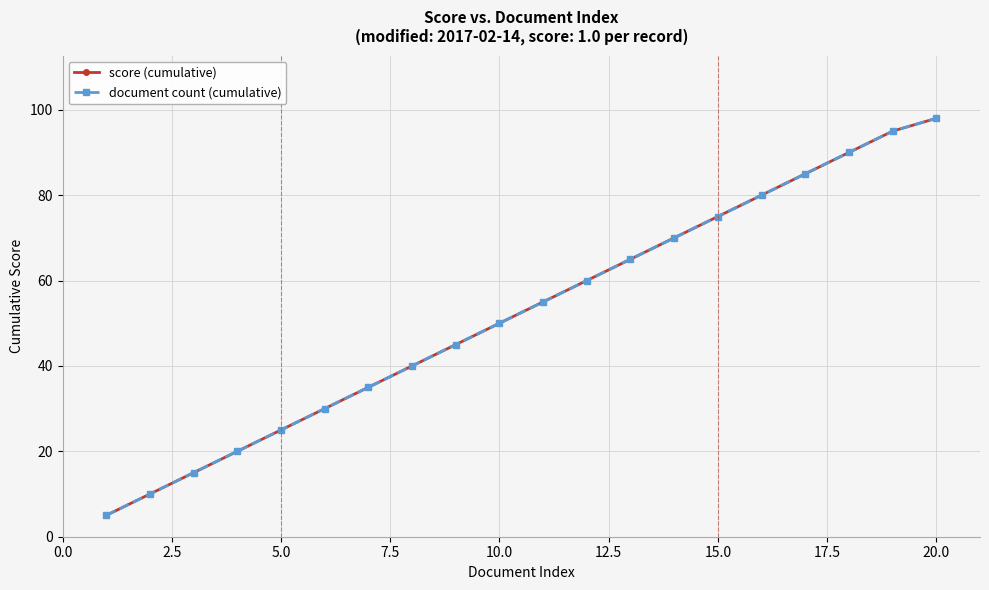

What is the difference between the maximum and minimum values in the document count (cumulative) series?

93